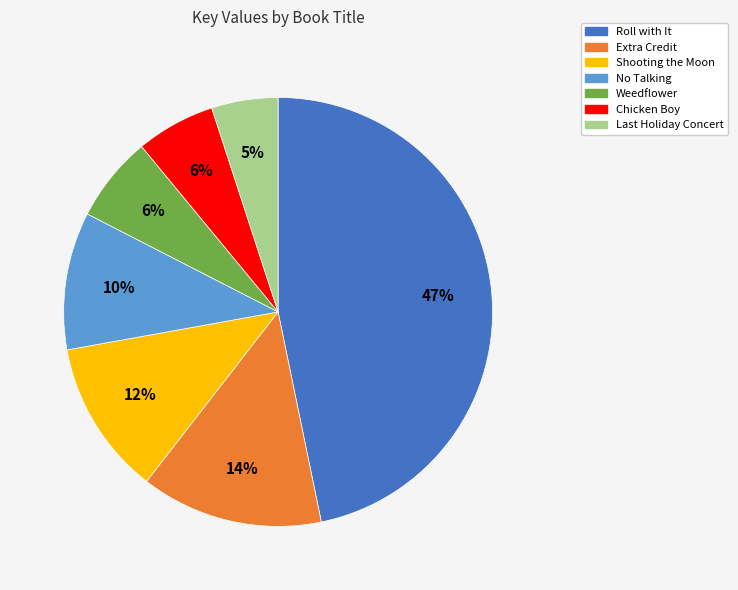

Do Weedflower and Extra Credit together represent more than half of the pie?

No